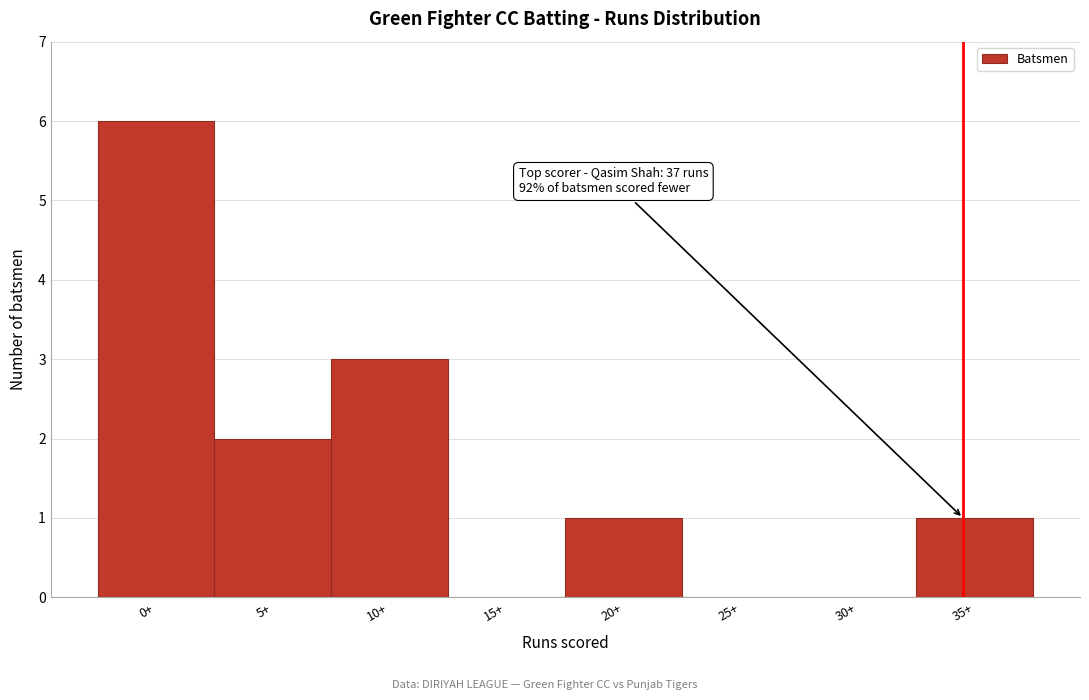

Reading left to right, extract all data points from this chart.

0+=6	5+=2	10+=3	15+=0	20+=1	25+=0	30+=0	35+=1